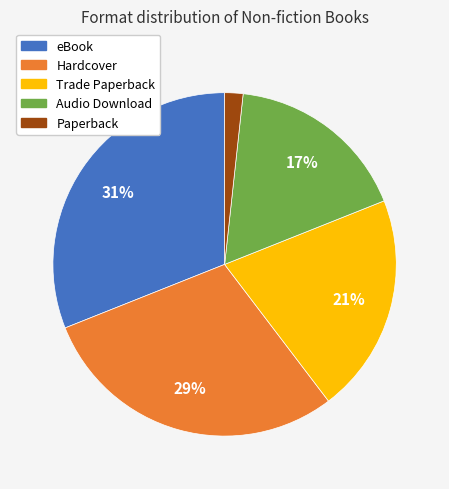

Approximately how many times larger is the value at Hardcover compared to Audio Download?

1.7